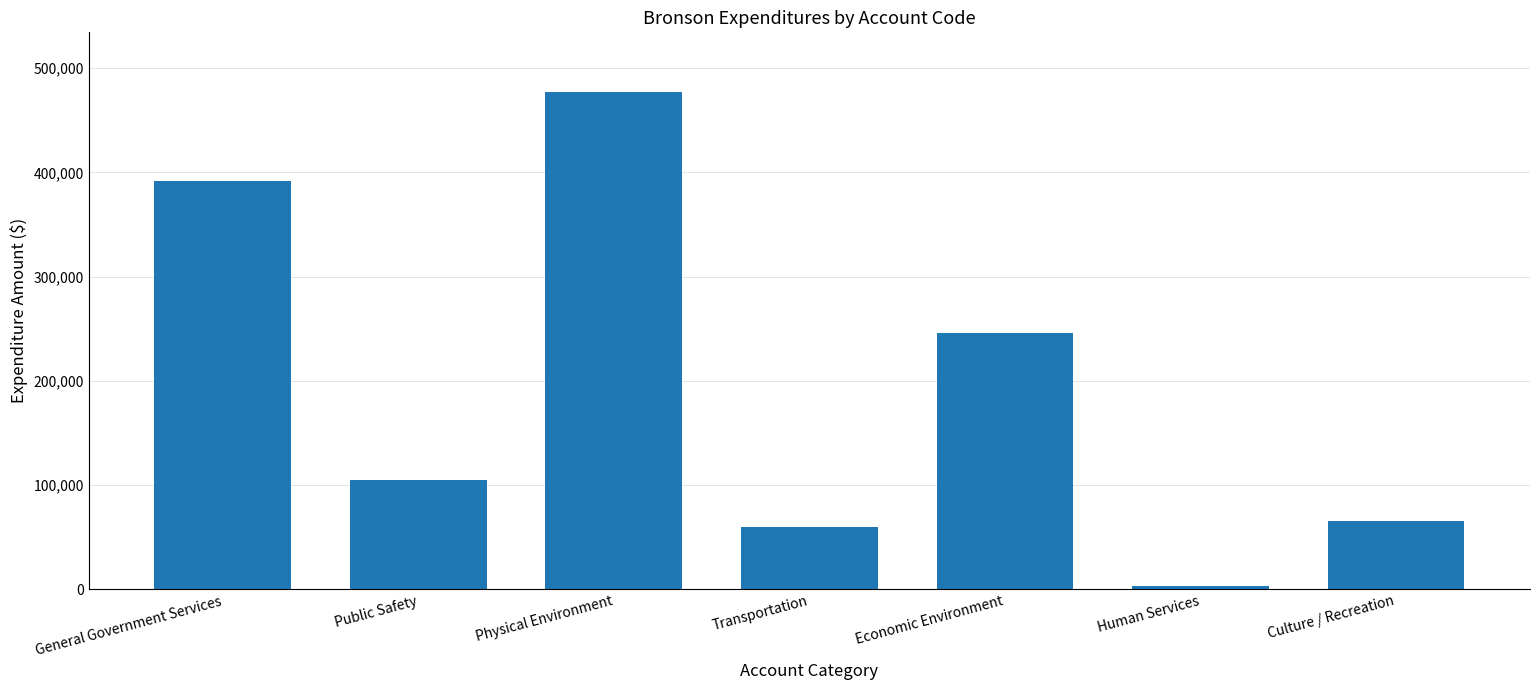

What is the label of the 5th bar from the left?

Economic Environment